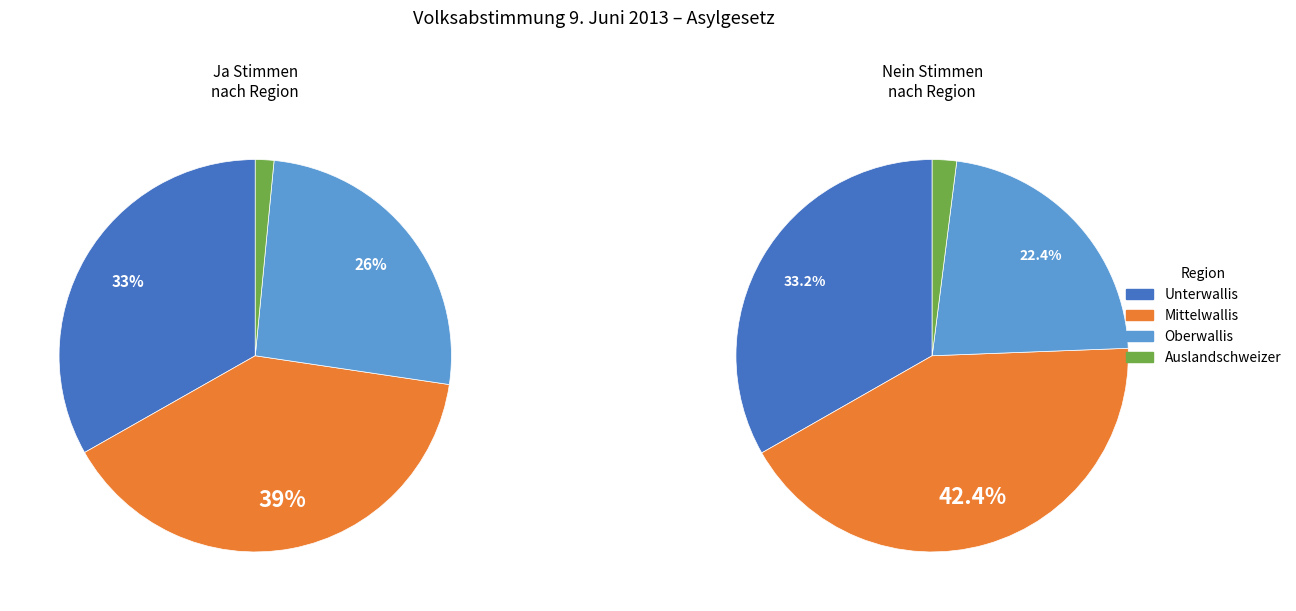

At Oberwallis, list the series in order from largest to smallest.

Ja, Nein